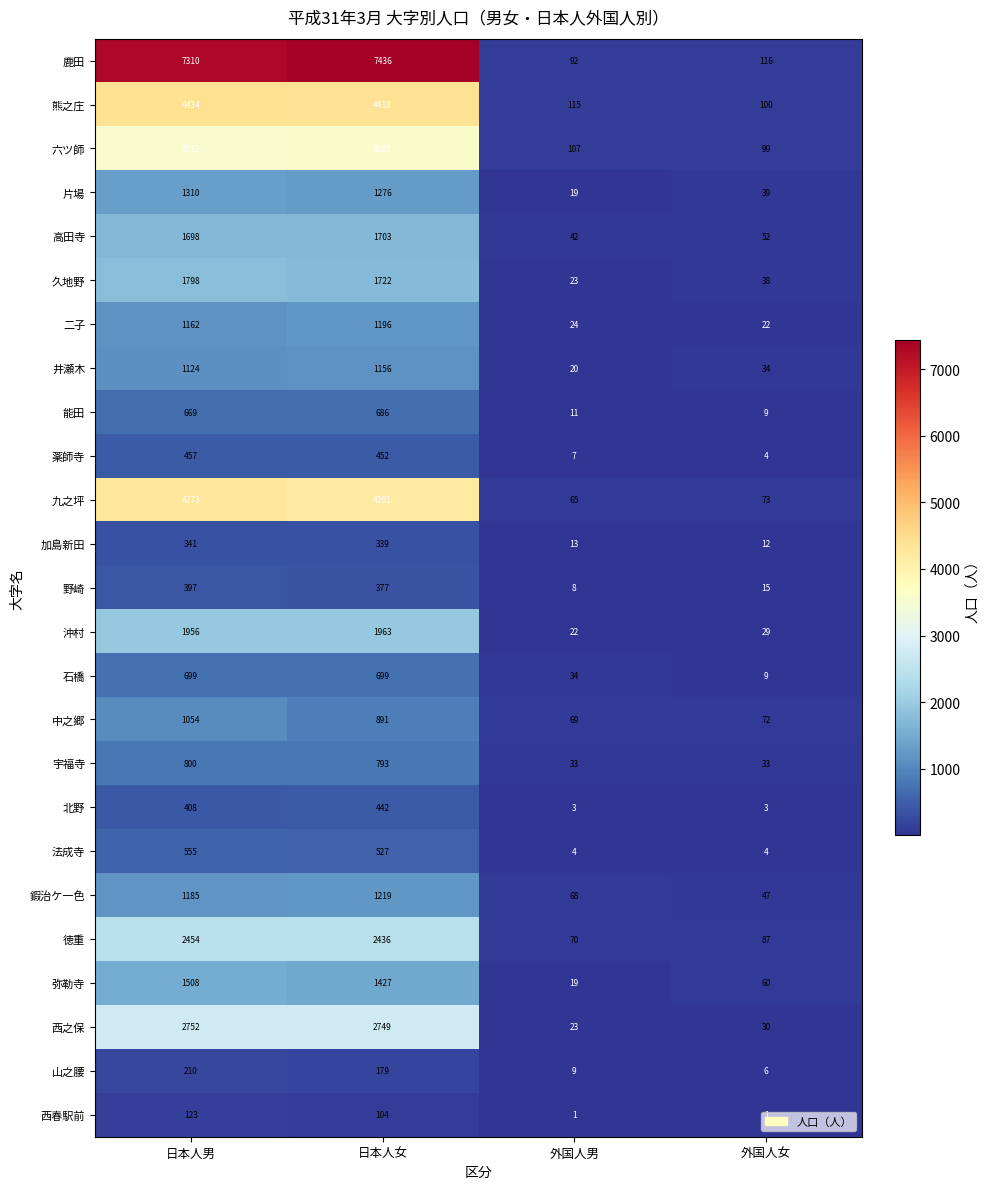

True or false: 北野 has a value of 561 at 日本人男.

False